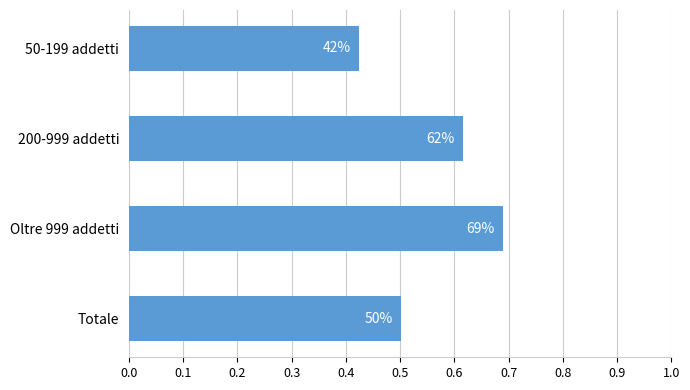

Are the bars grouped side by side (vs. stacked)?

No